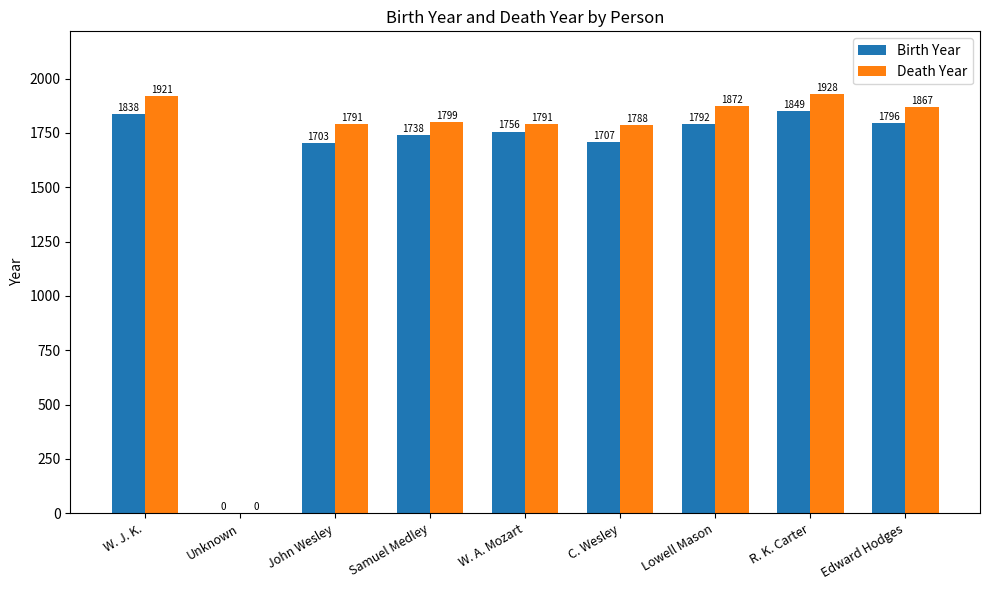

What is the approximate value of Birth Year at W. A. Mozart?

1756